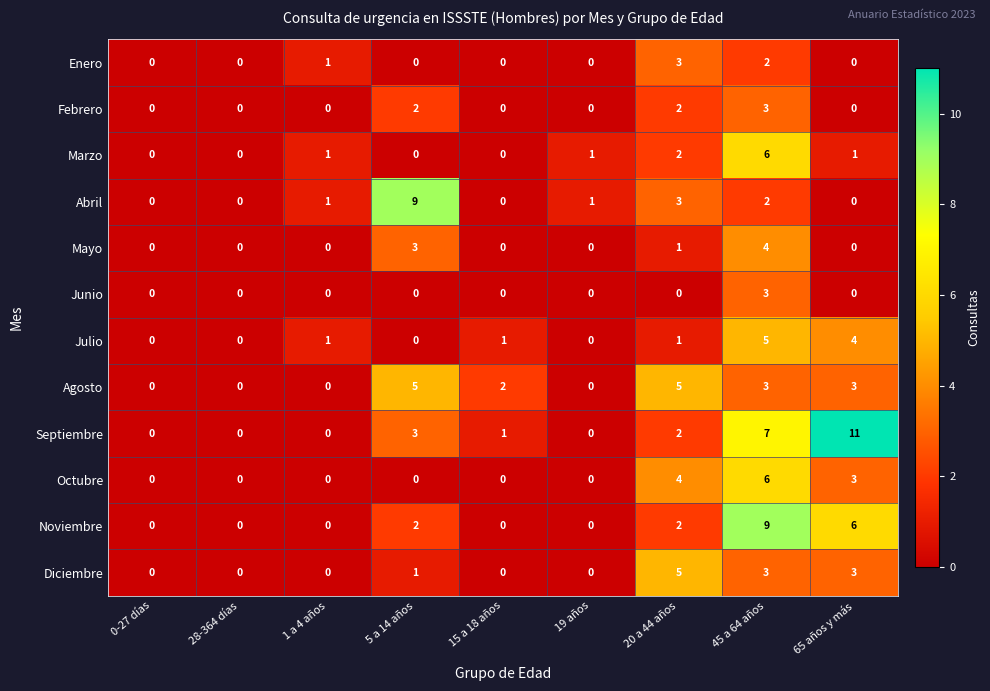

How many categories are shown in the chart?

9